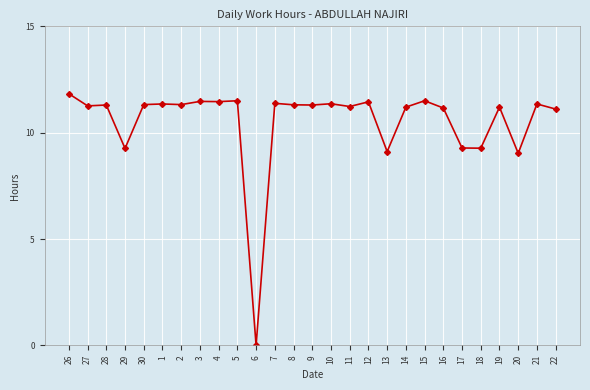

What is the difference between the second highest and second lowest values?

2.5